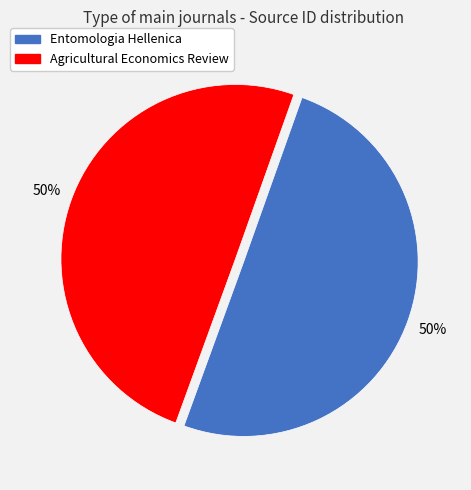

The Entomologia Hellenica slice represents 39% of the pie. True or false?

False